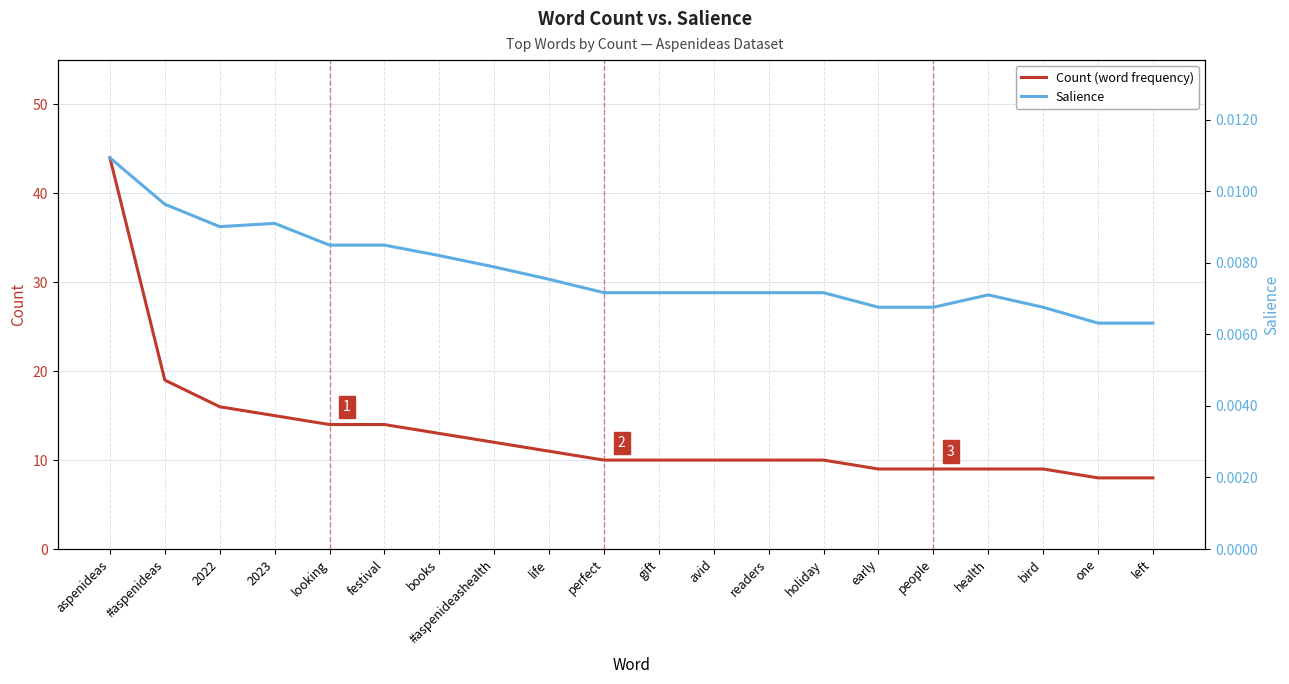

Which has a higher value, people or early?

people